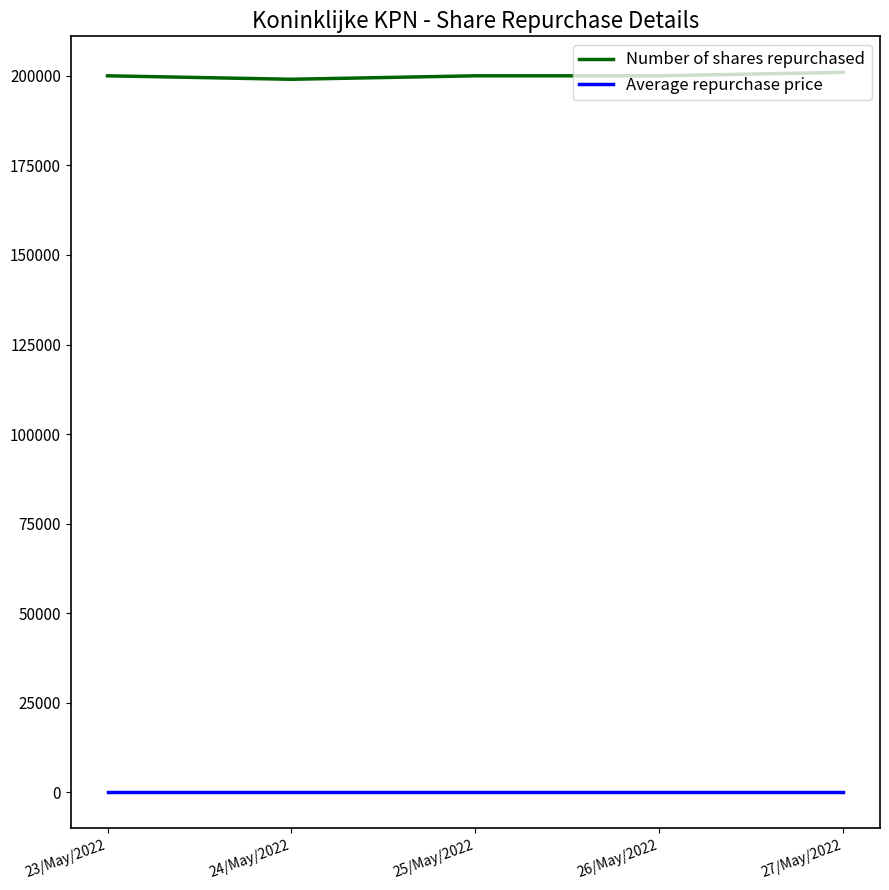

Is the value of Average repurchase price at 24/May/2022 greater than the value of Number of shares repurchased at 27/May/2022?

No